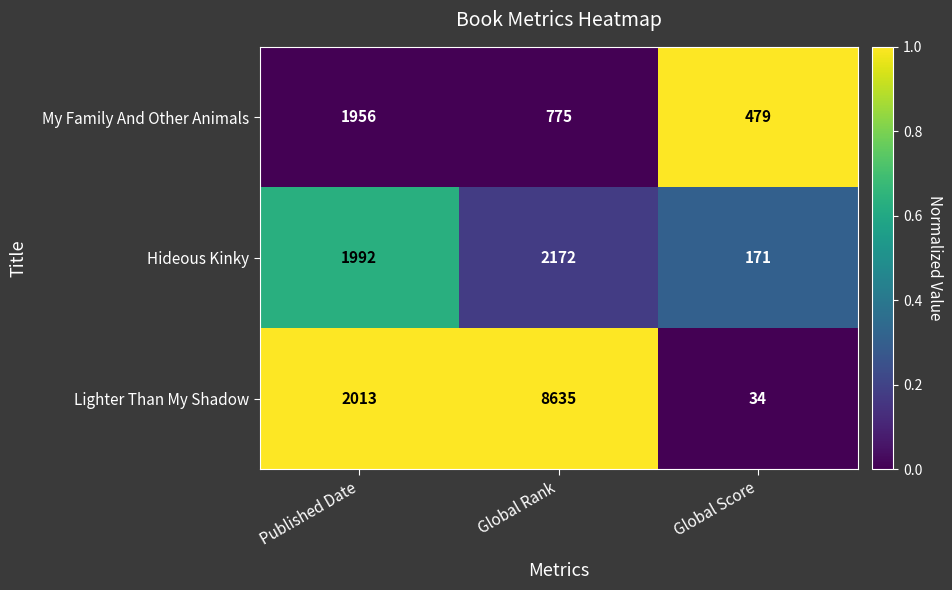

What is the difference between the second highest and minimum values in the My Family And Other Animals series?

296